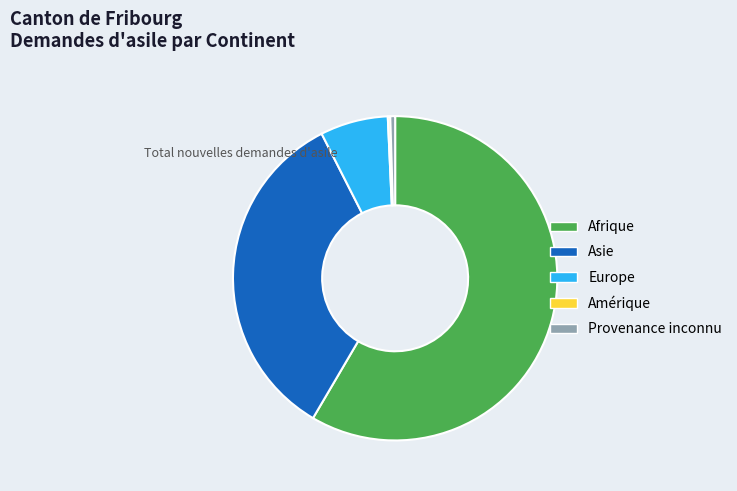

Which has a higher value, Provenance inconnu or Afrique?

Afrique